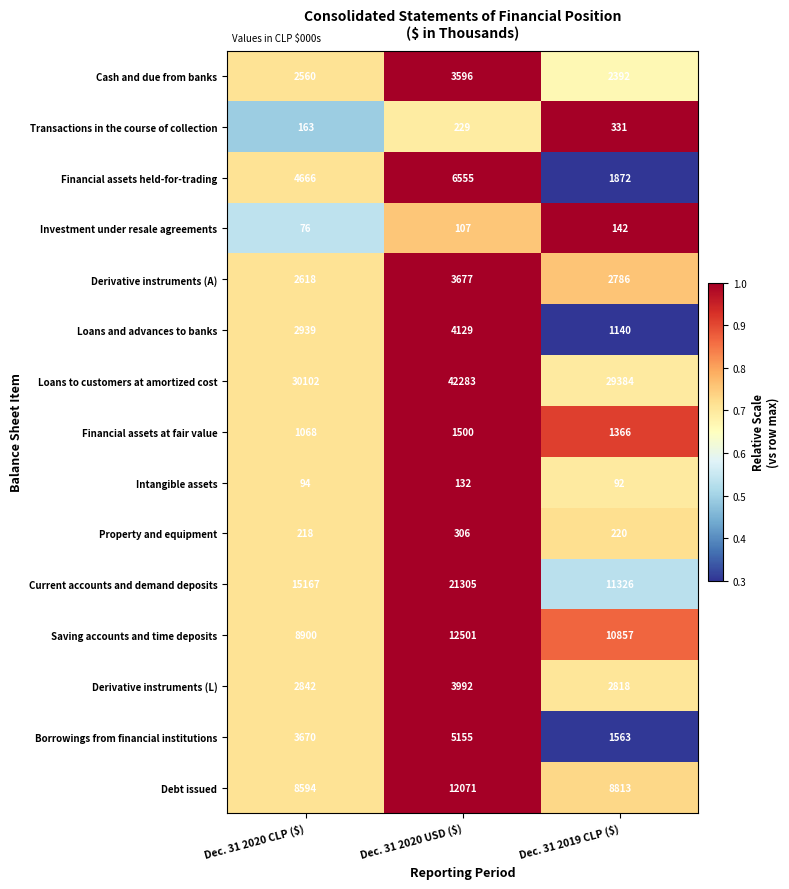

Which series has the widest spread of values?

Loans to customers at amortized cost